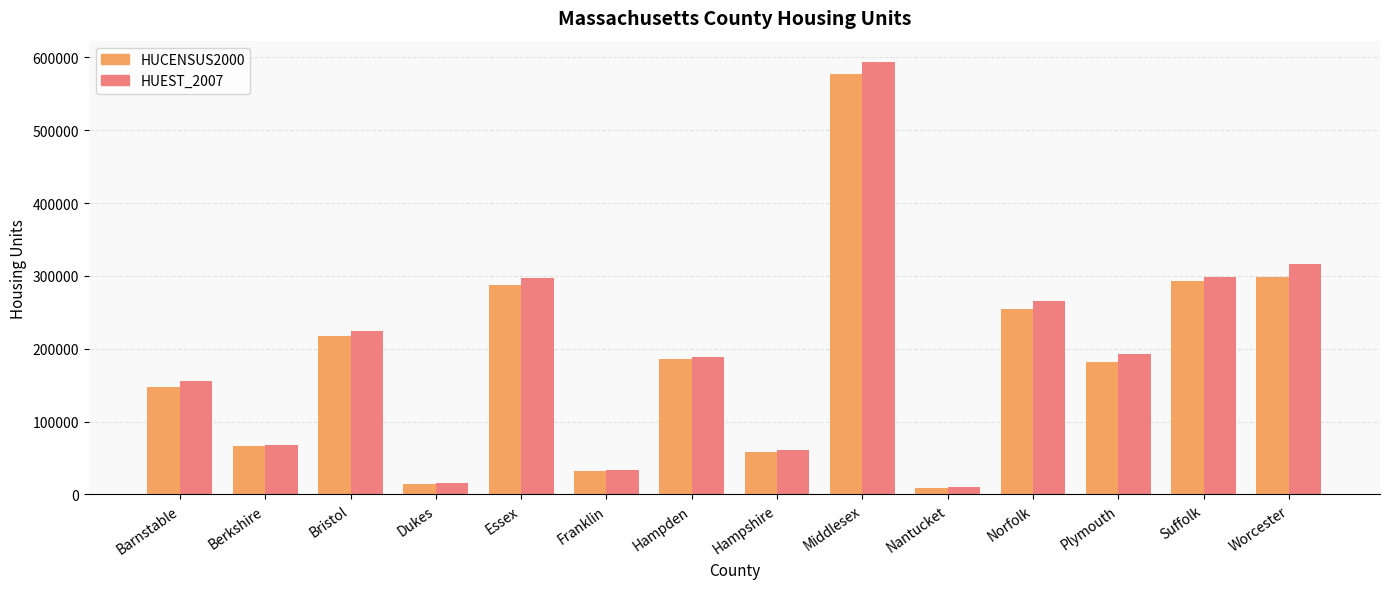

The HUCENSUS2000 series shows 9210 at Nantucket. True or false?

True